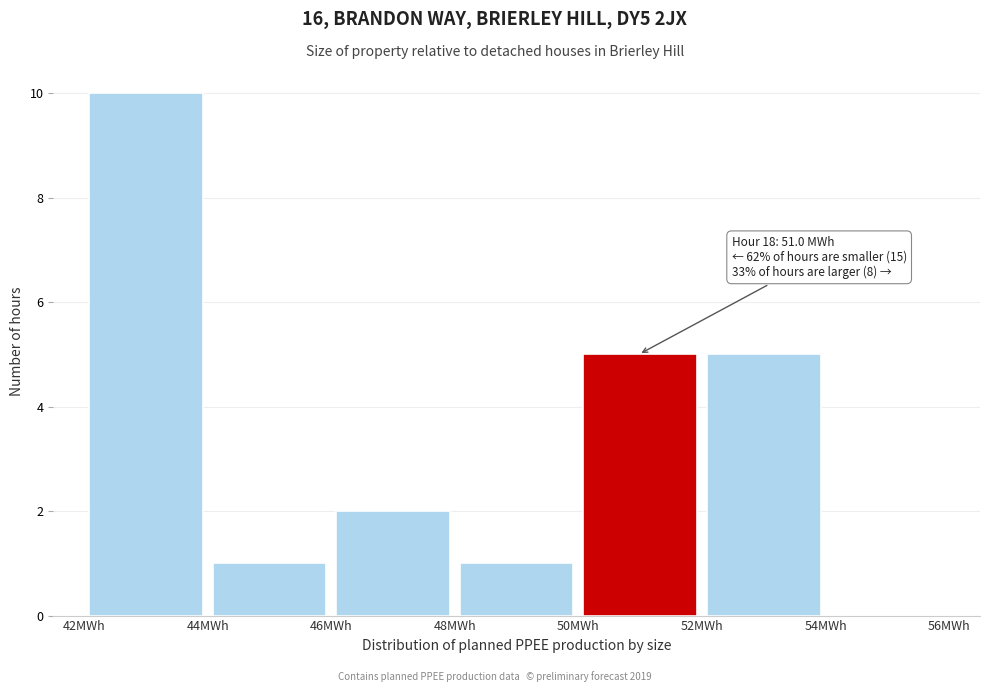

Over which range of the x-axis is the bar tallest?

42 to 44